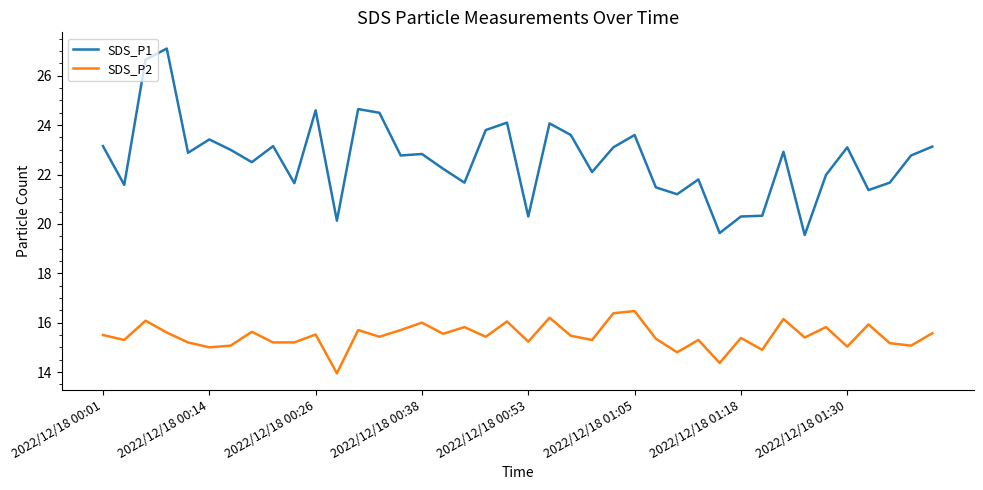

What is the maximum value for SDS_P2?

16.5